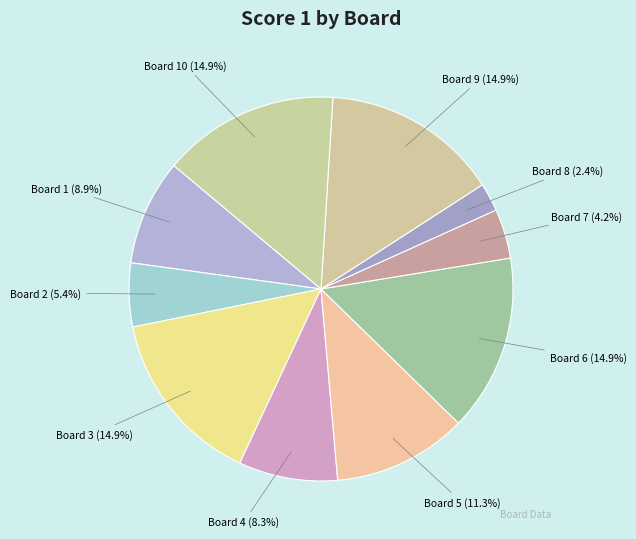

How many slices are in this pie chart?

10